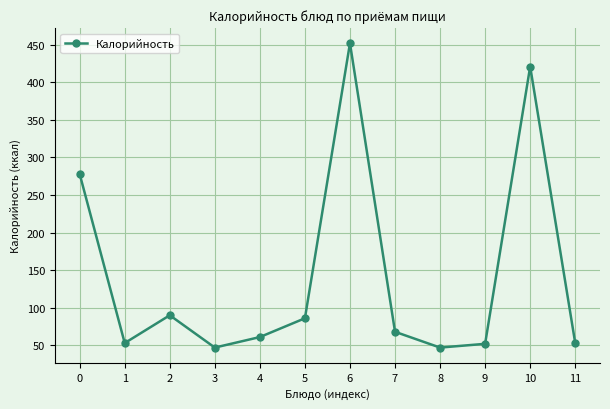

What is the smallest value displayed?

47